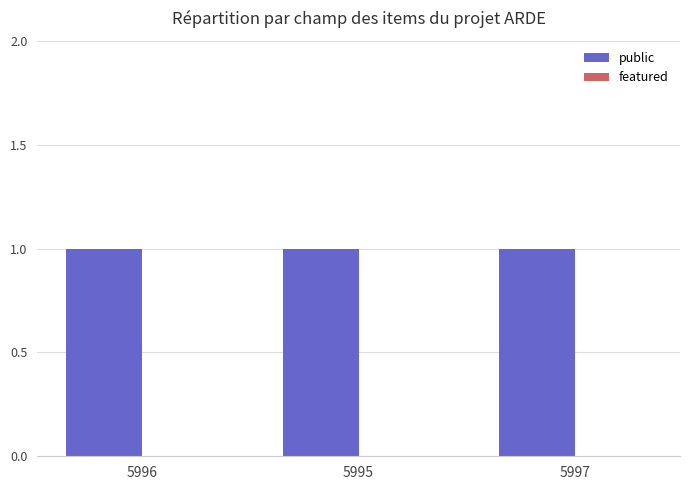

Is it true that featured equals 0 at 5997?

True